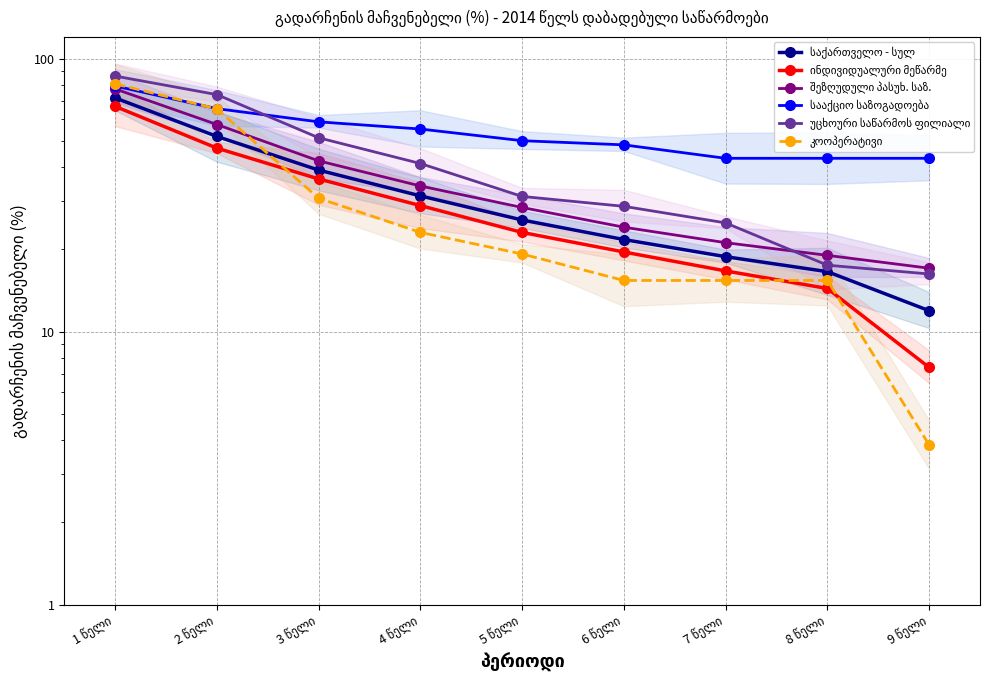

How many data points in სააქციო საზოგადოება are above 50?

4